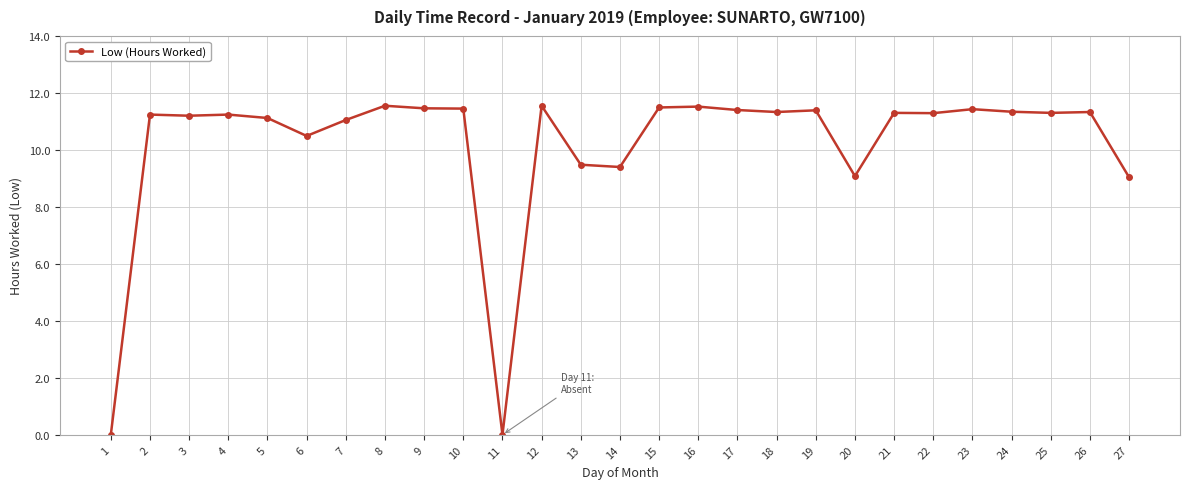

What is the greatest value displayed?

11.6